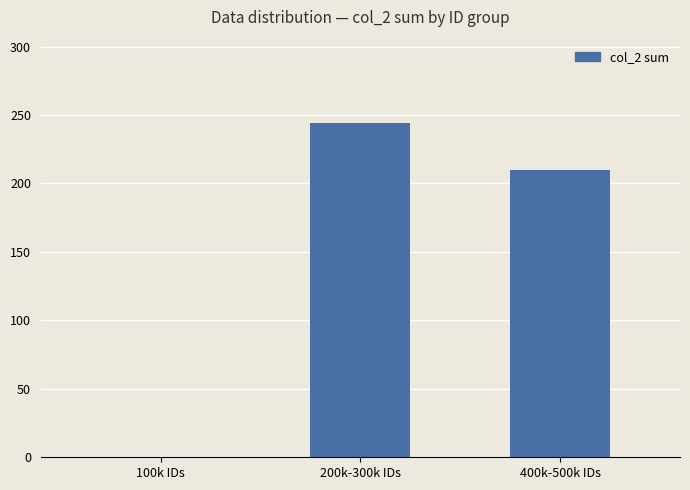

The chart shows a value of 134 at 100k IDs. True or false?

False